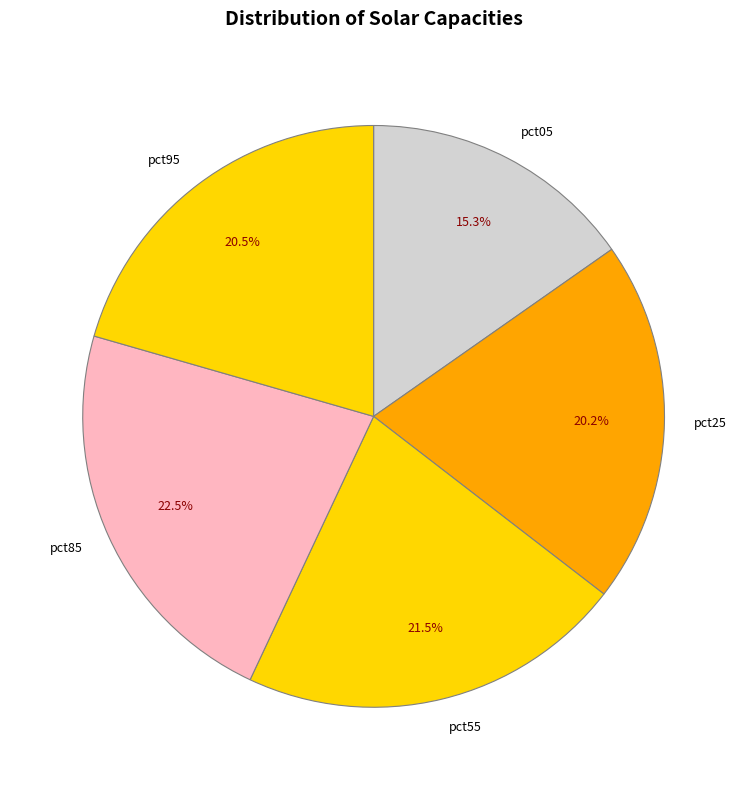

What percentage is NOT represented by pct55?

78.5%